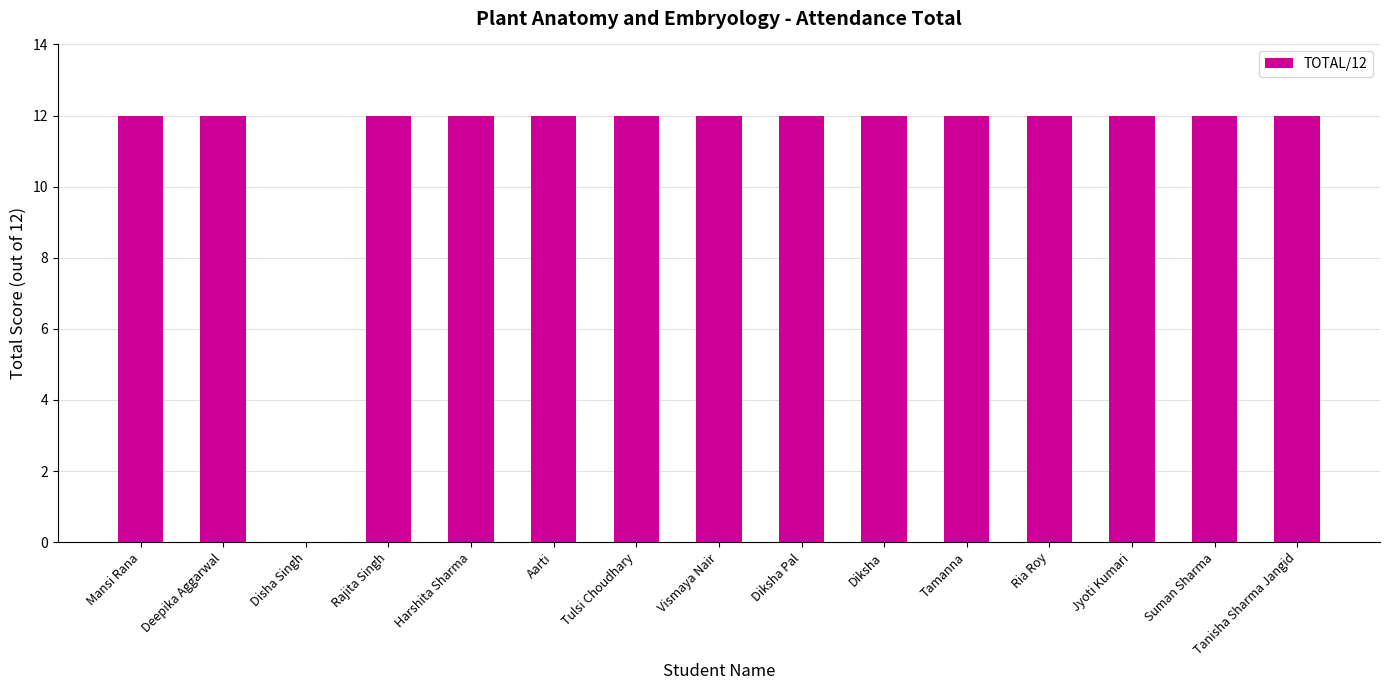

What is the sum of all values?

168